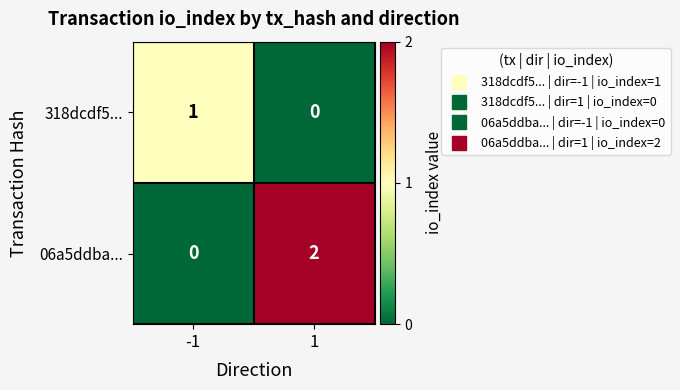

True or false: 318dcdf5... has a value of 0 at 1.

True